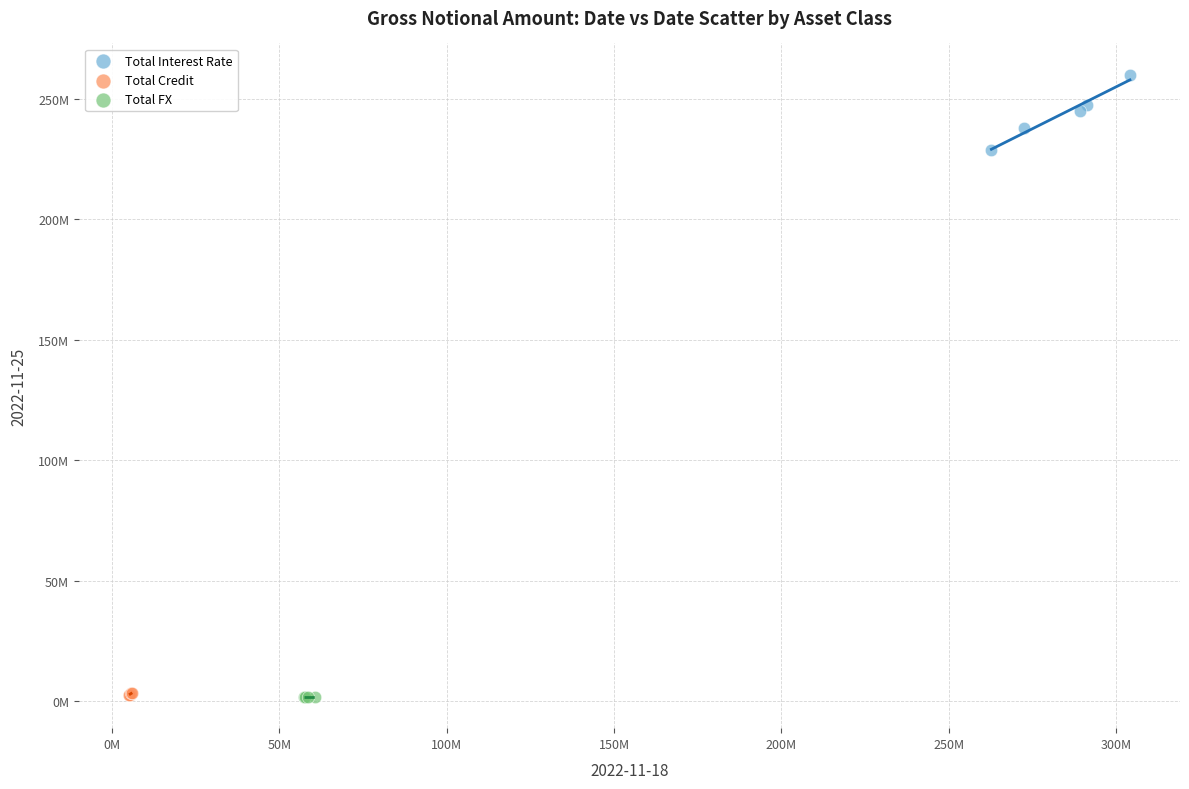

What are all the series names shown in the legend?

Total Interest Rate, Total Credit, Total FX